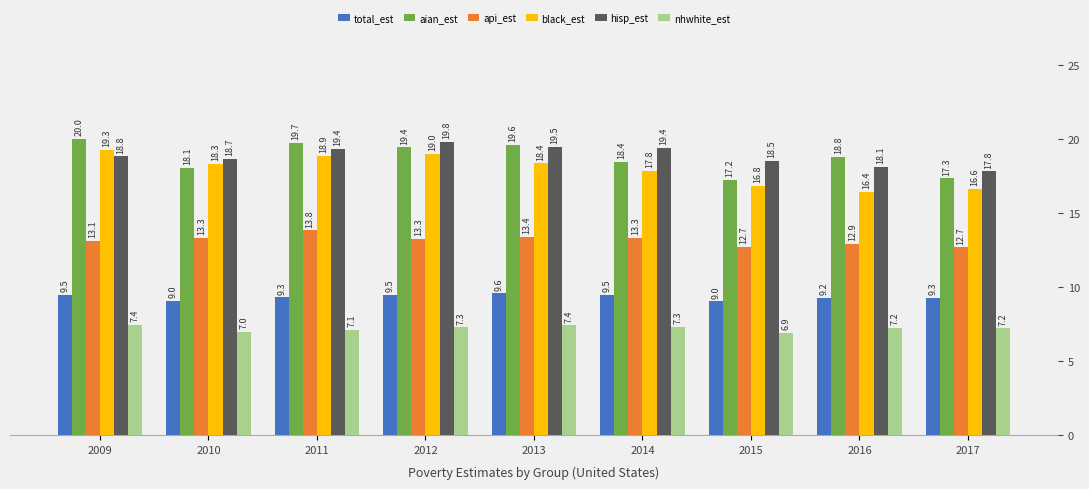

What is the difference between the total_est values at 2015 and 2011?

0.3